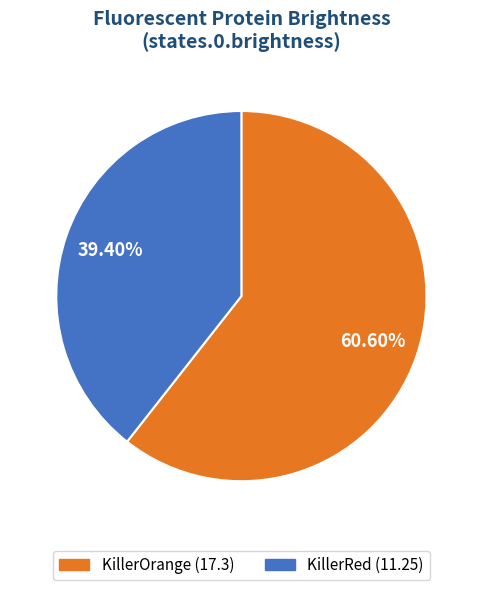

To the nearest percent, what is the difference between the KillerOrange and KillerRed slice percentages?

21%